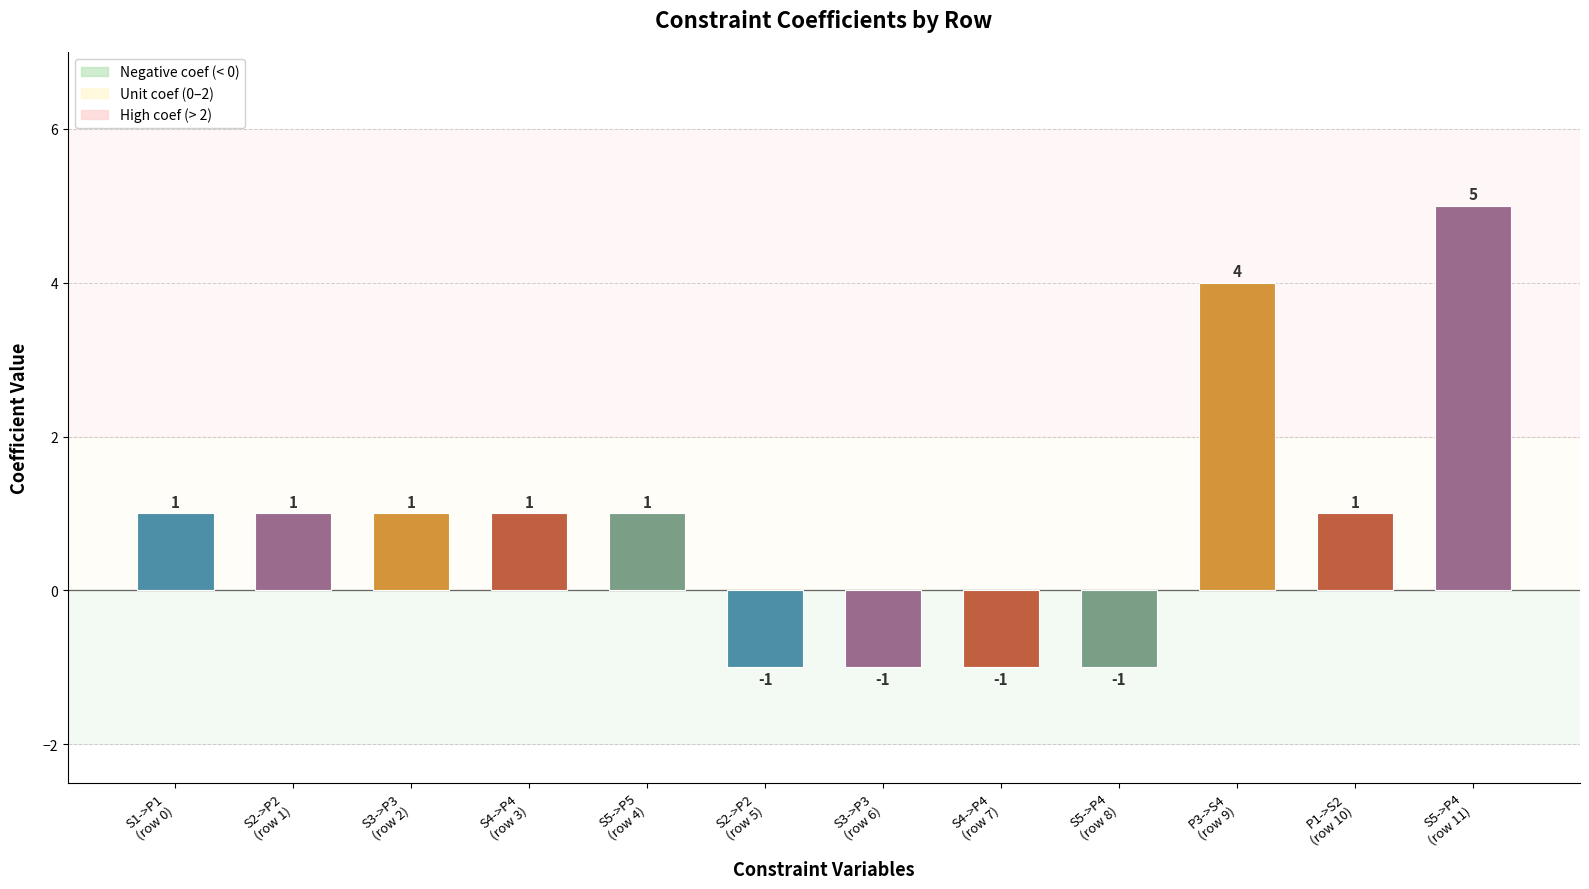

What is the value of the 9th bar from the left?

-1